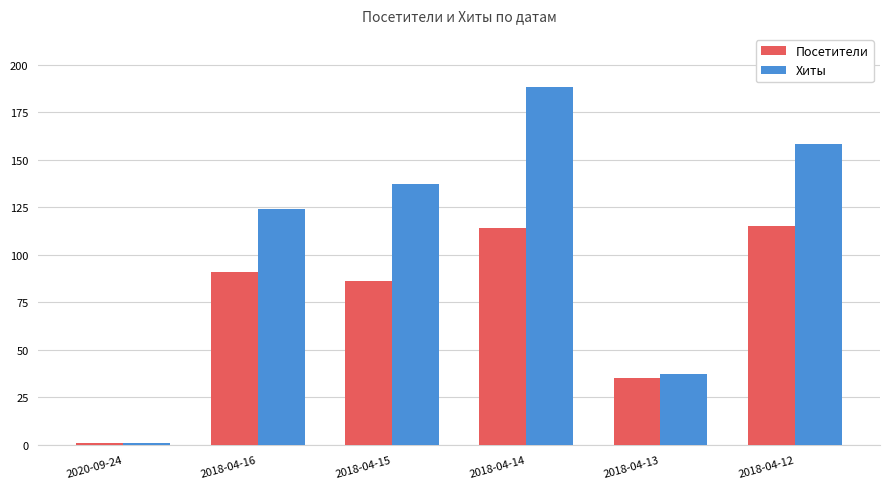

What is the sum of all Посетители values?

442